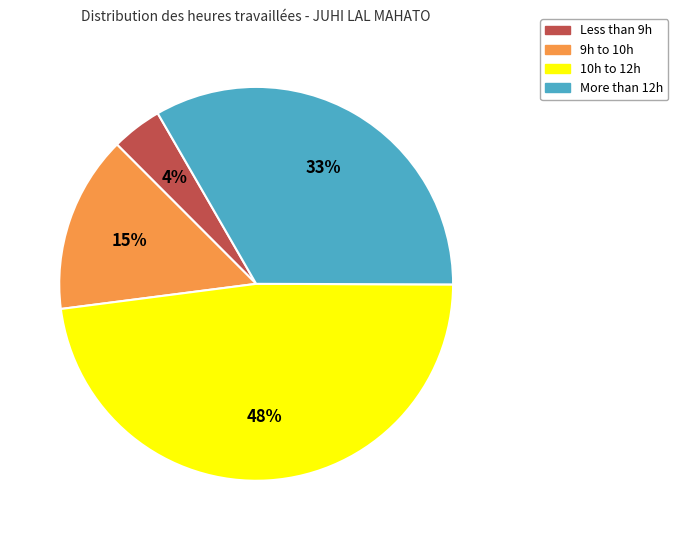

The Less than 9h slice represents 4% of the pie. True or false?

True